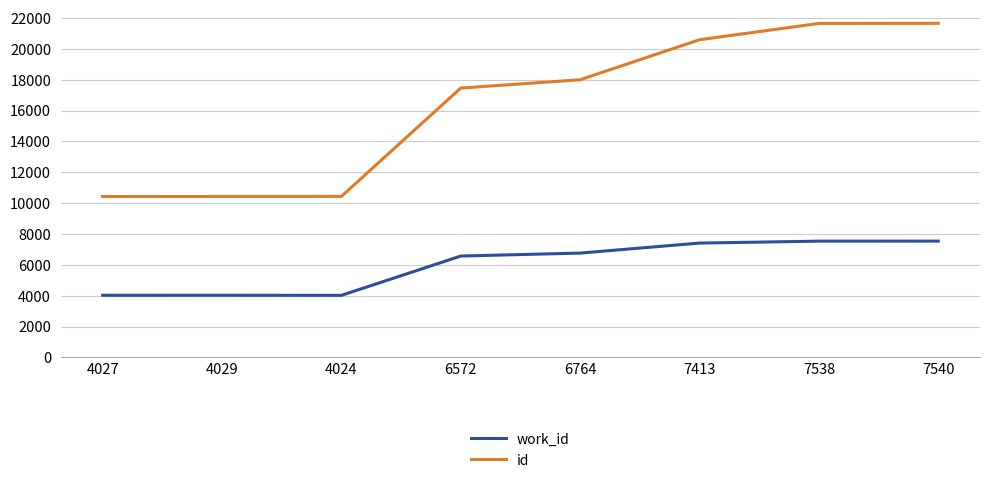

What is the sum of the work_id values at 7540 and 7538?

15078